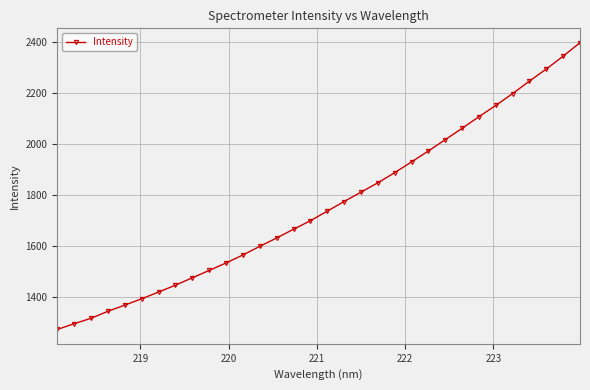

What is the value of the 6th point from the left?

1392.2